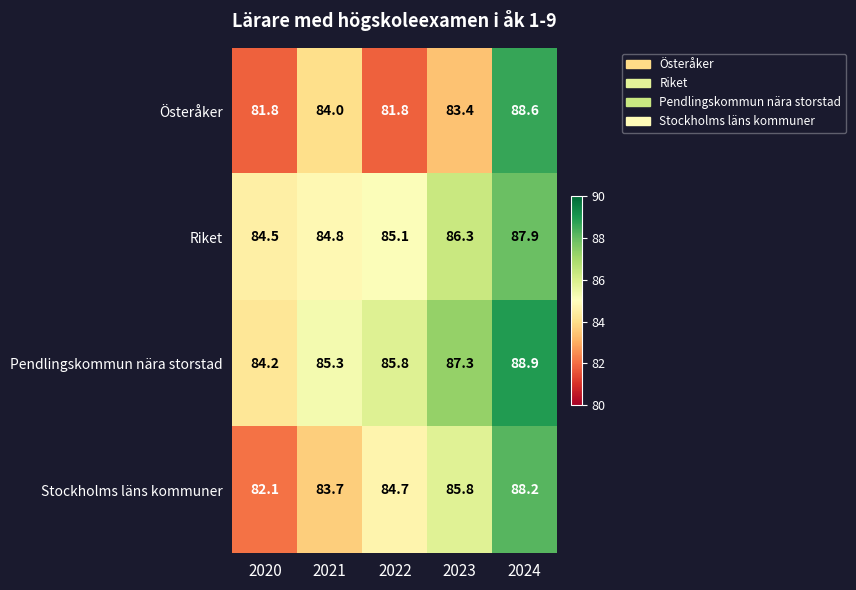

At which category is the sum across all series the highest?

2024